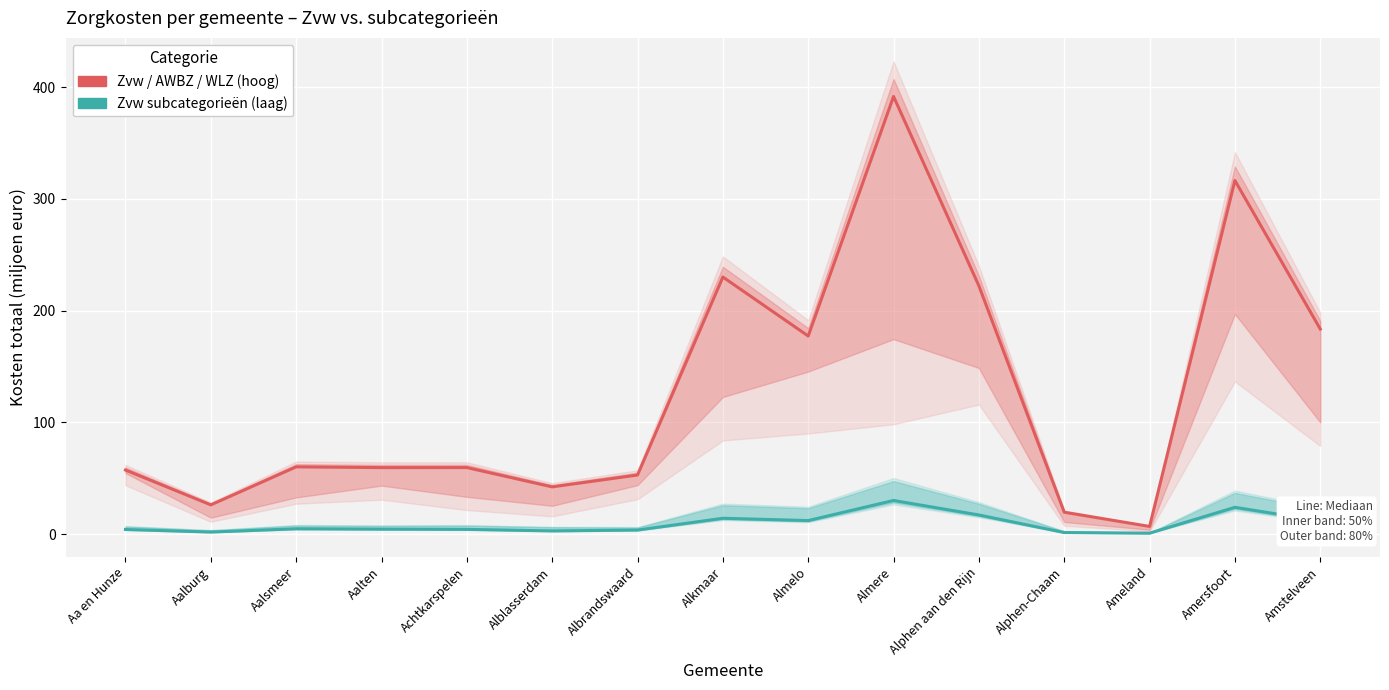

Is it true that Zvw - Kosten totaal equals 60.1 at Aalsmeer?

True